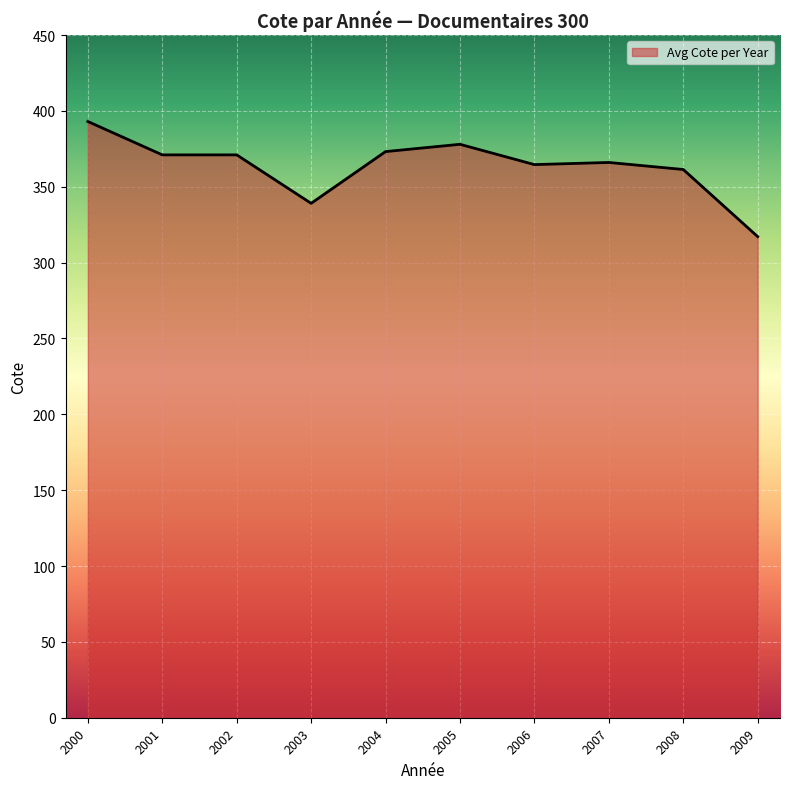

Is it true that the value at 2008 is 361.4?

True